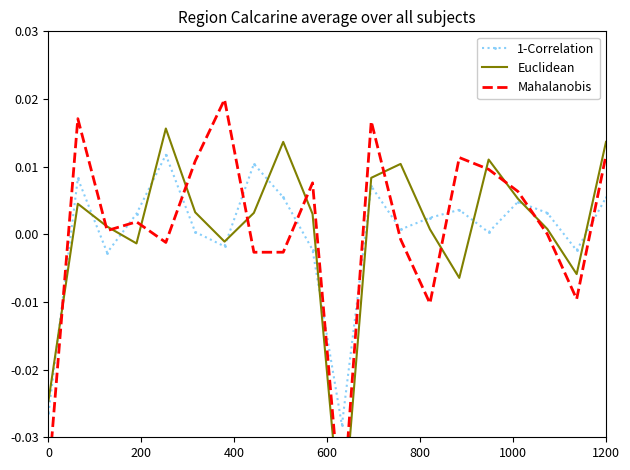

In Mahalanobis, how many points are lower than both neighbors (excluding endpoints)?

6